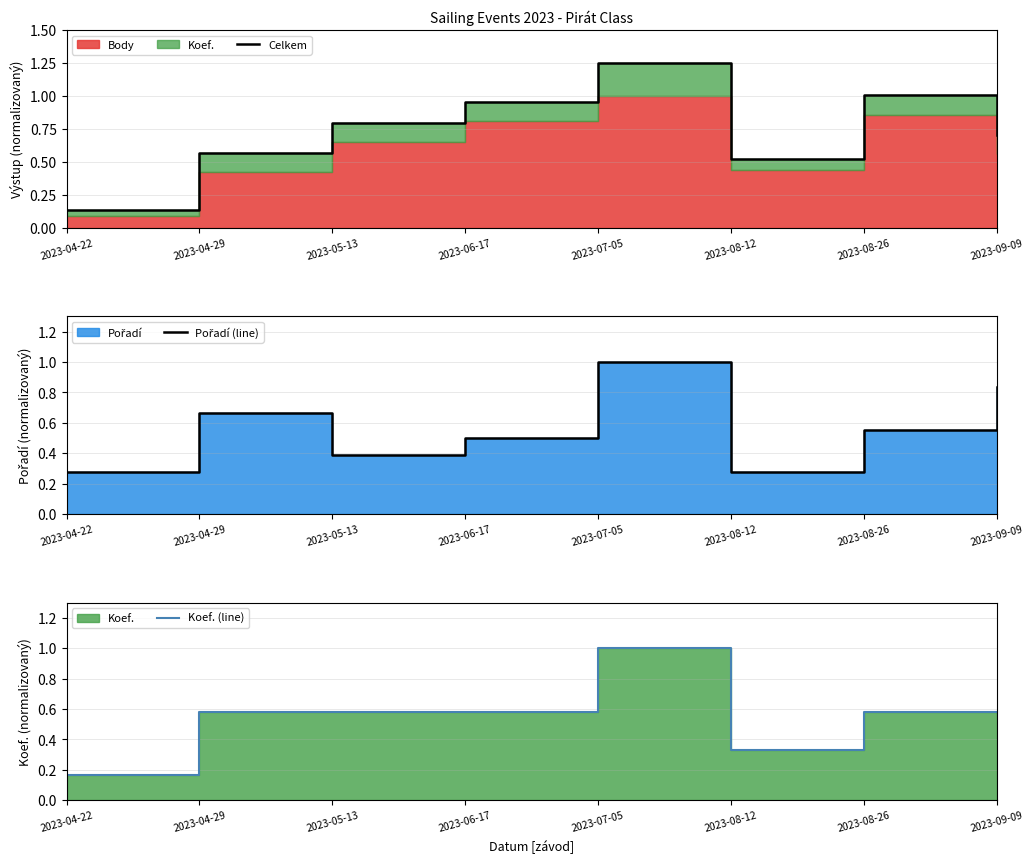

List the labels in order of Koef. (line) value, smallest first.

2023-04-22, 2023-08-12, 2023-04-29, 2023-05-13, 2023-06-17, 2023-08-26, 2023-09-09, 2023-07-05